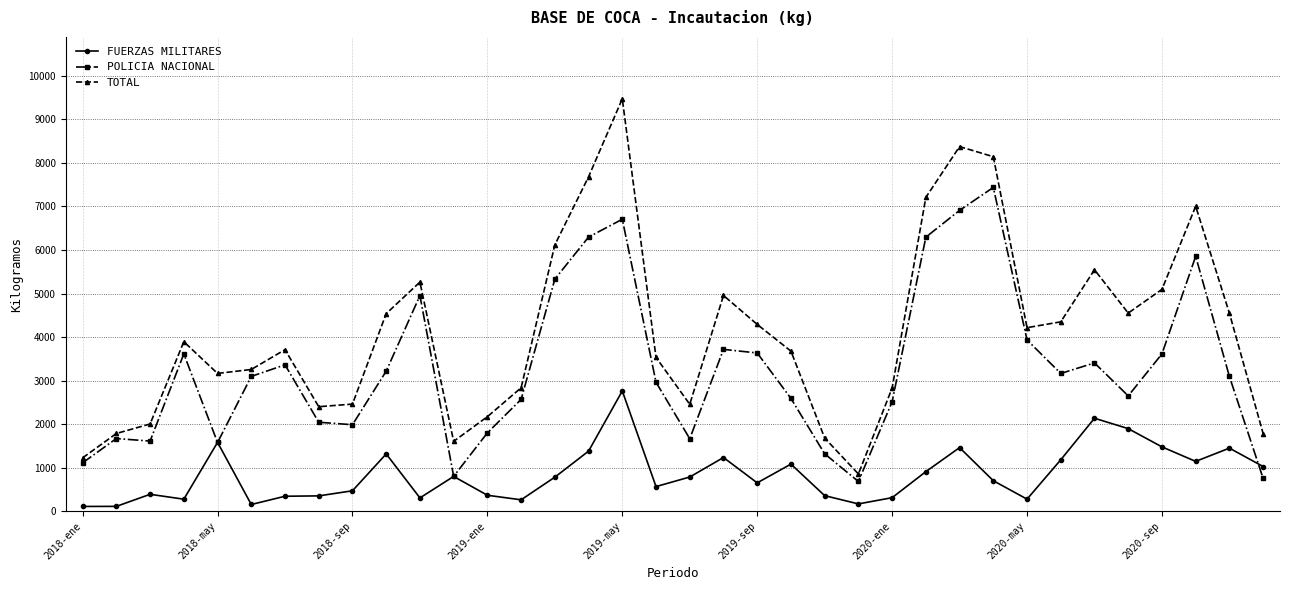

In FUERZAS MILITARES, how many points are higher than both neighbors (excluding endpoints)?

10